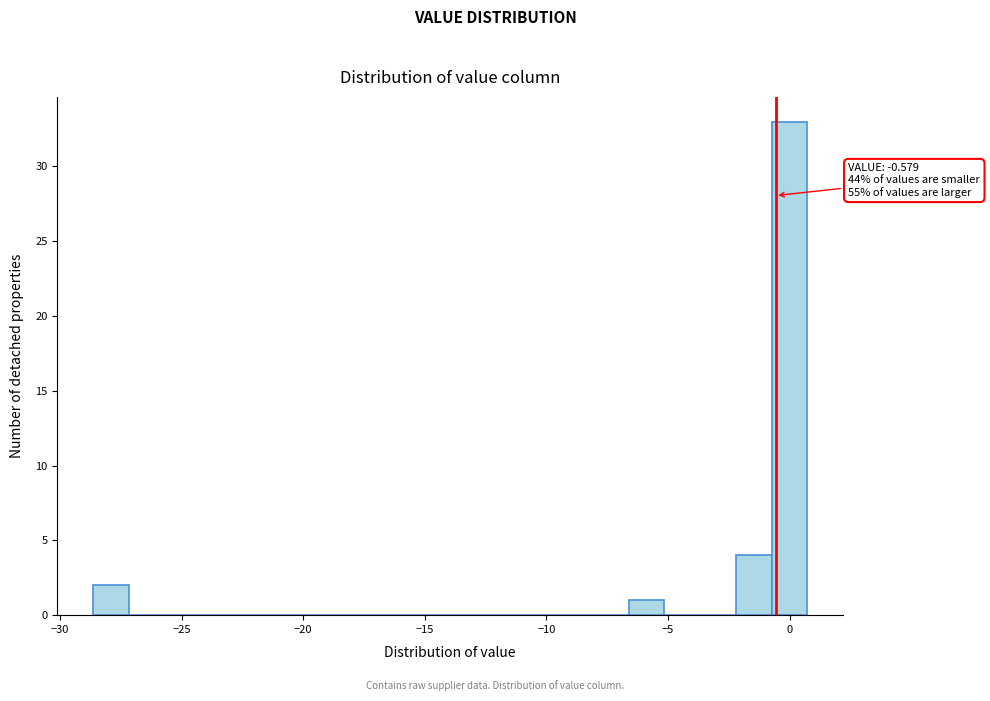

Around what value on the x-axis is the tallest bar? Give the approximate position of its centre, as read against the axis.

0.0